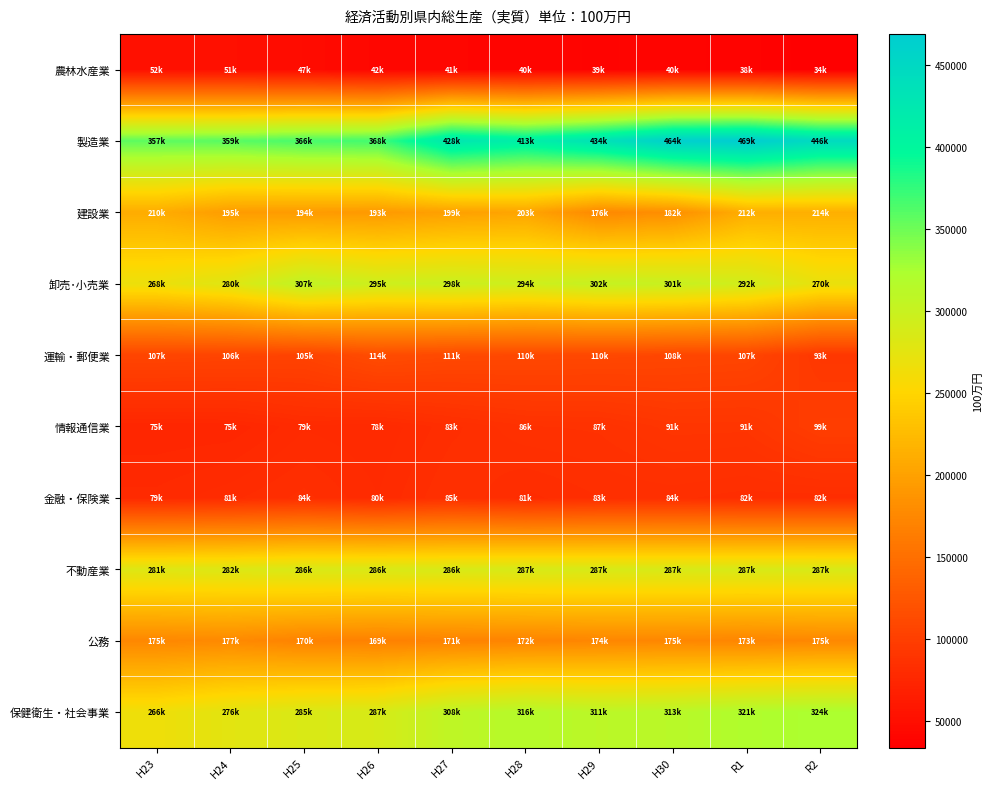

At R2, list the series in order from largest to smallest.

製造業, 保健衛生・社会事業, 不動産業, 卸売･小売業, 建設業, 公務, 情報通信業, 運輸・郵便業, 金融・保険業, 農林水産業